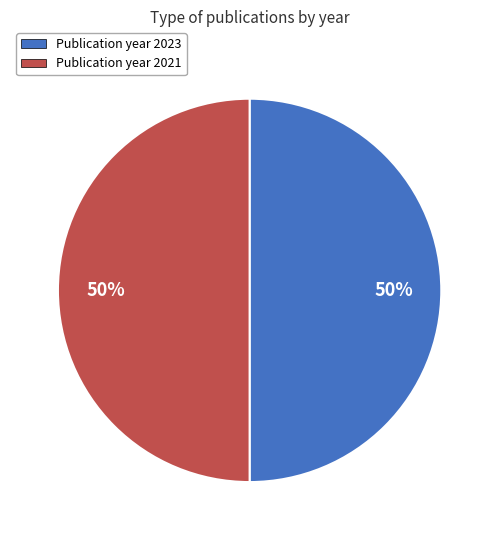

To the nearest percent, what is the average slice percentage?

50%